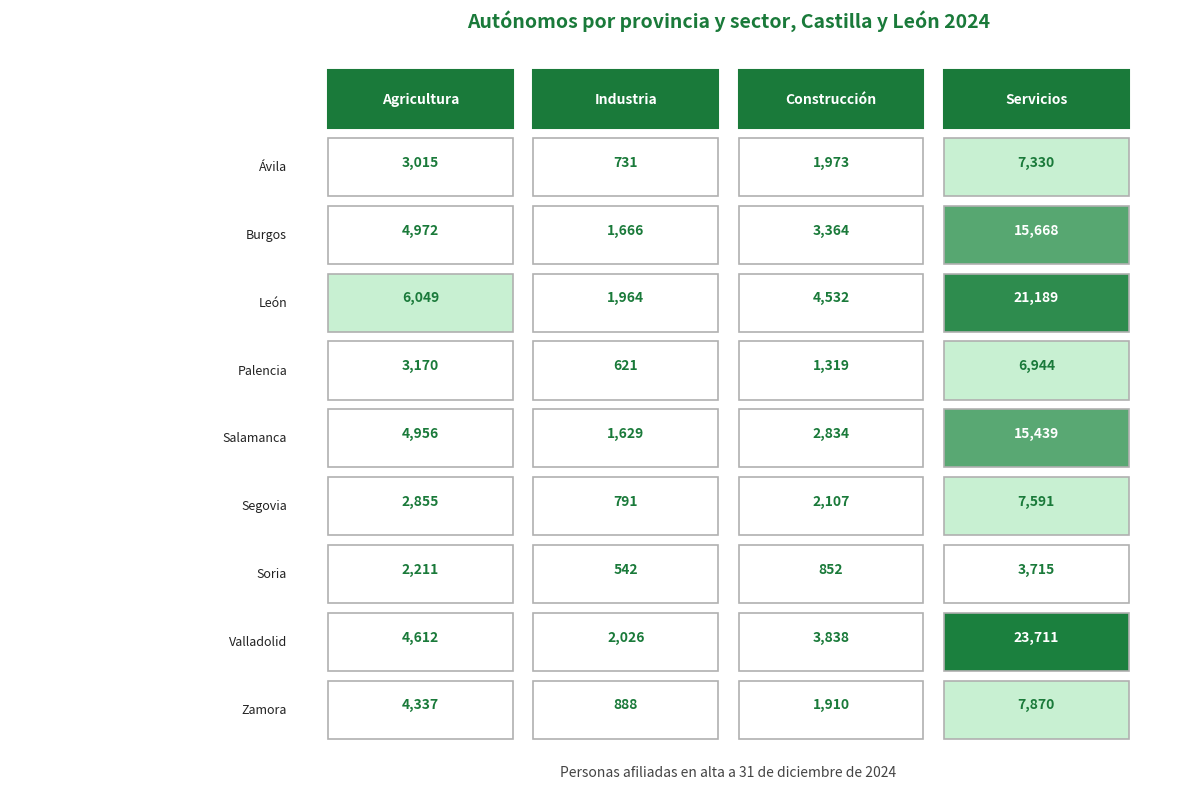

What is the average value of the Palencia series?

3014